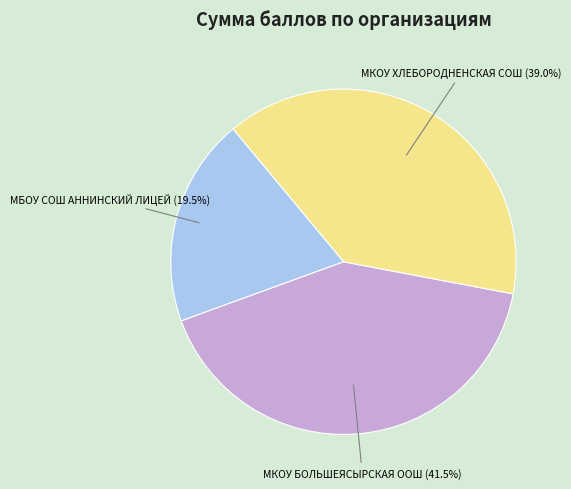

Does any single category account for the majority?

No